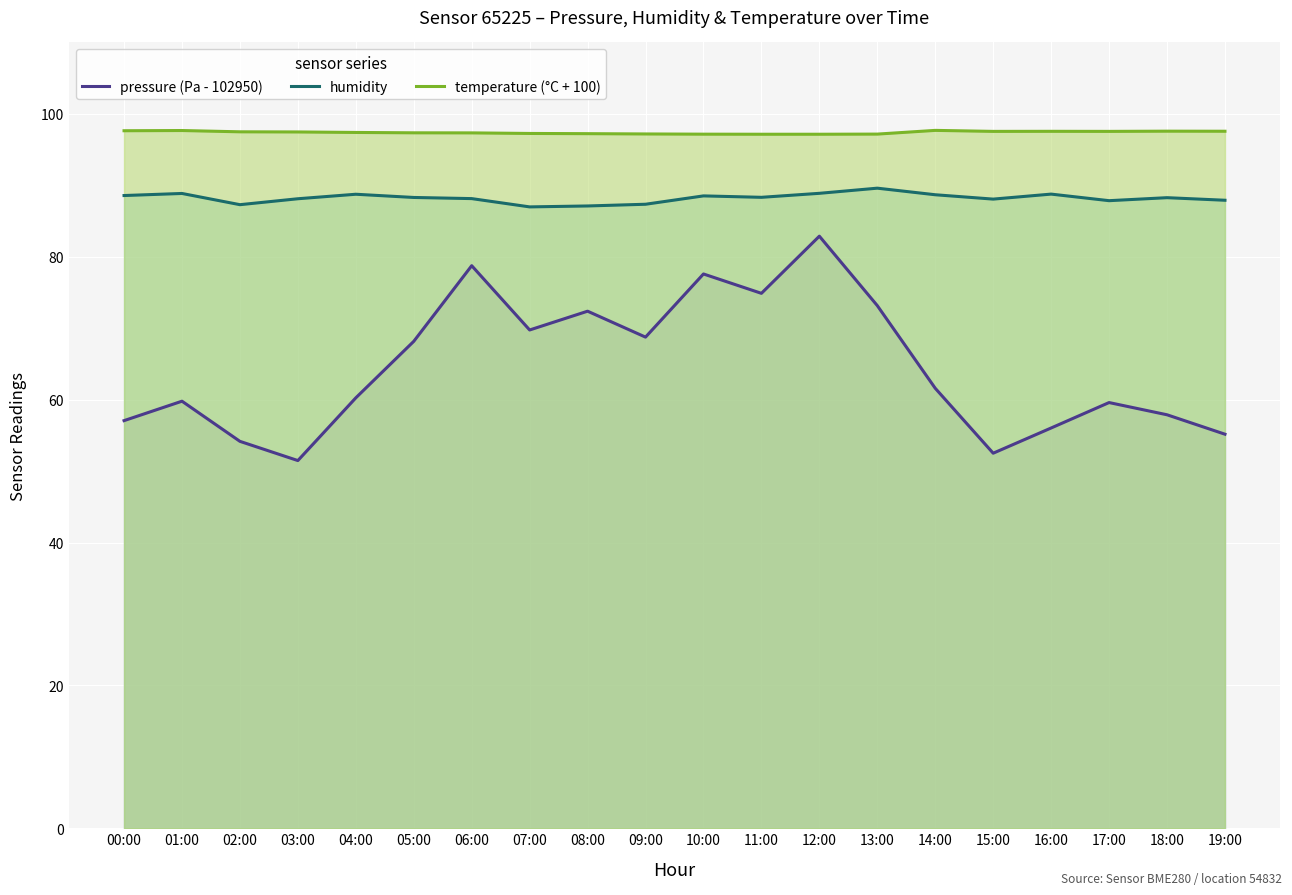

What are all the series names shown in the legend?

pressure (Pa - 102950), humidity, temperature (°C + 100)